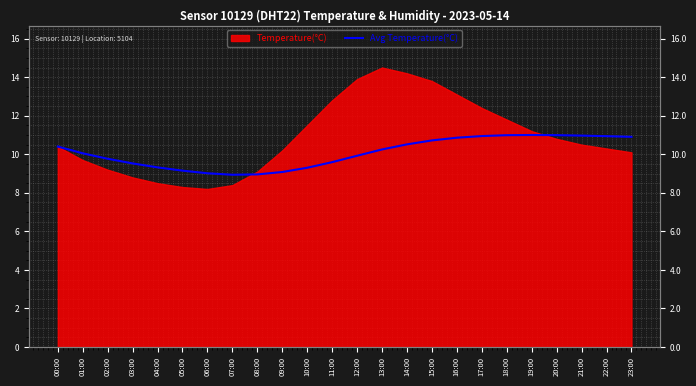

What is the average value?

10.1